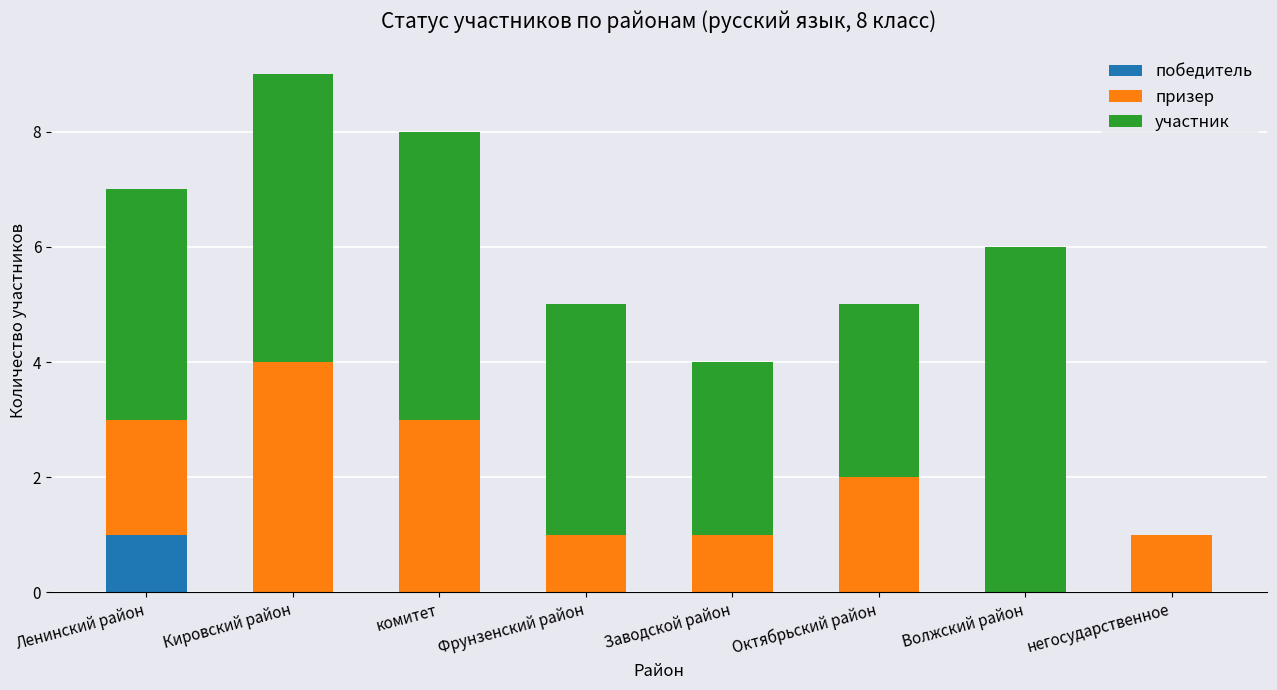

How many categories are shown in the chart?

8